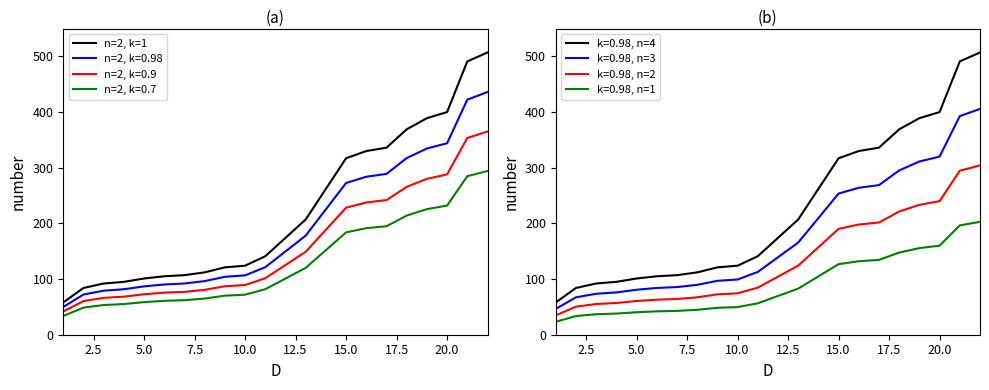

True or false: k=0.98, n=1 and k=0.98, n=2 cross at least once.

False